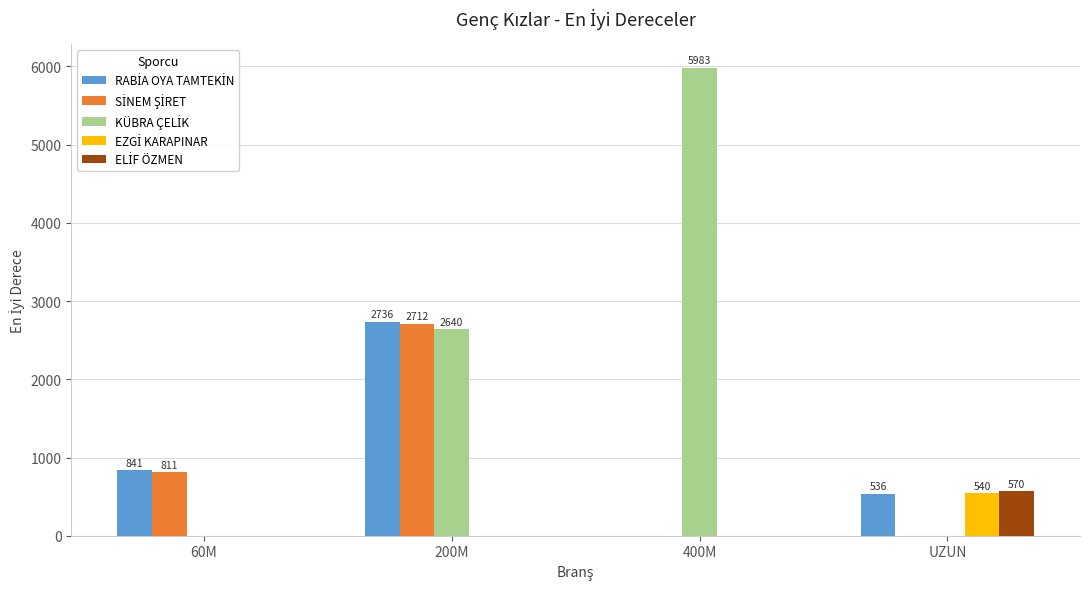

What is the greatest value displayed?

5983